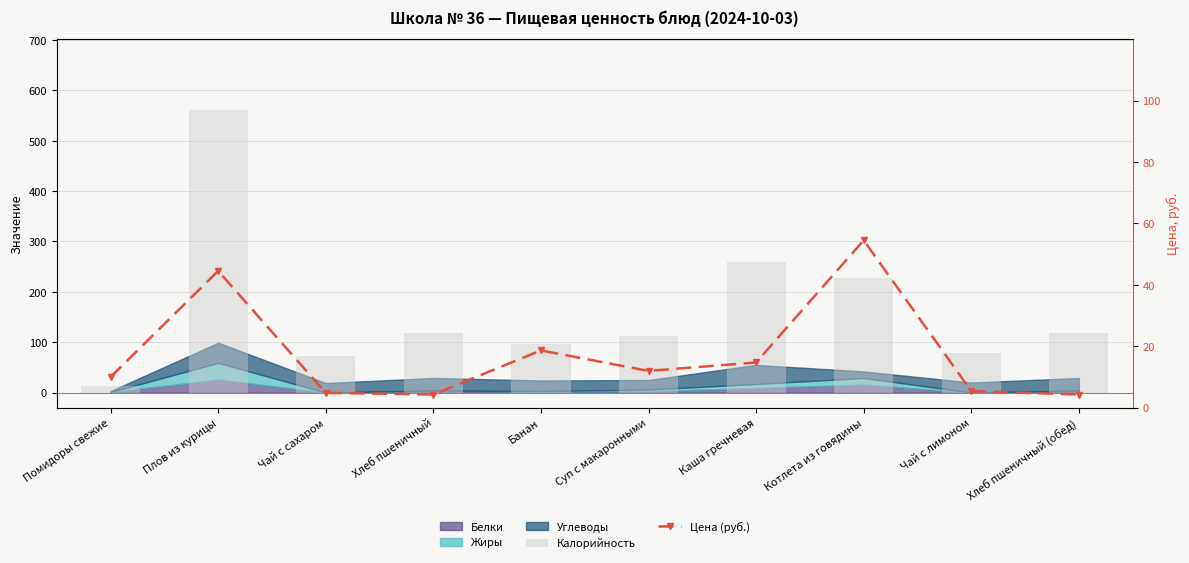

Which label corresponds to the largest value in the chart?

Плов из курицы